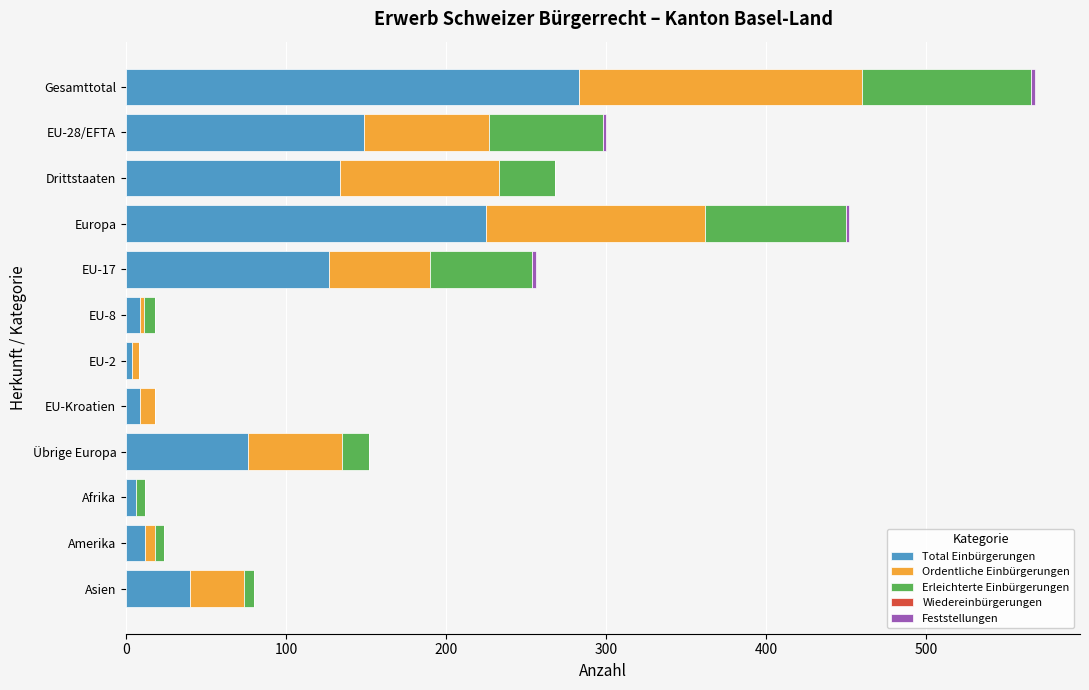

At which label does Total Einbürgerungen reach its peak?

Gesamttotal